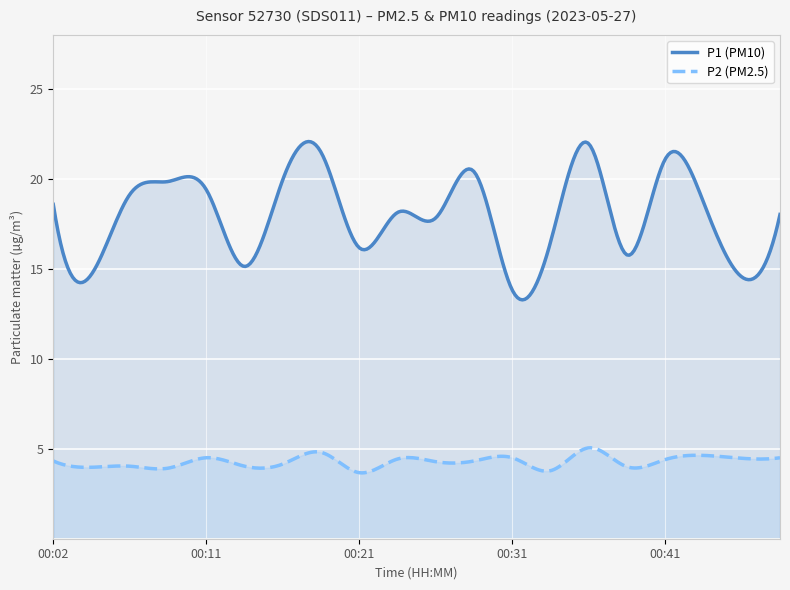

True or false: P2 and P1 intersect in this chart.

False